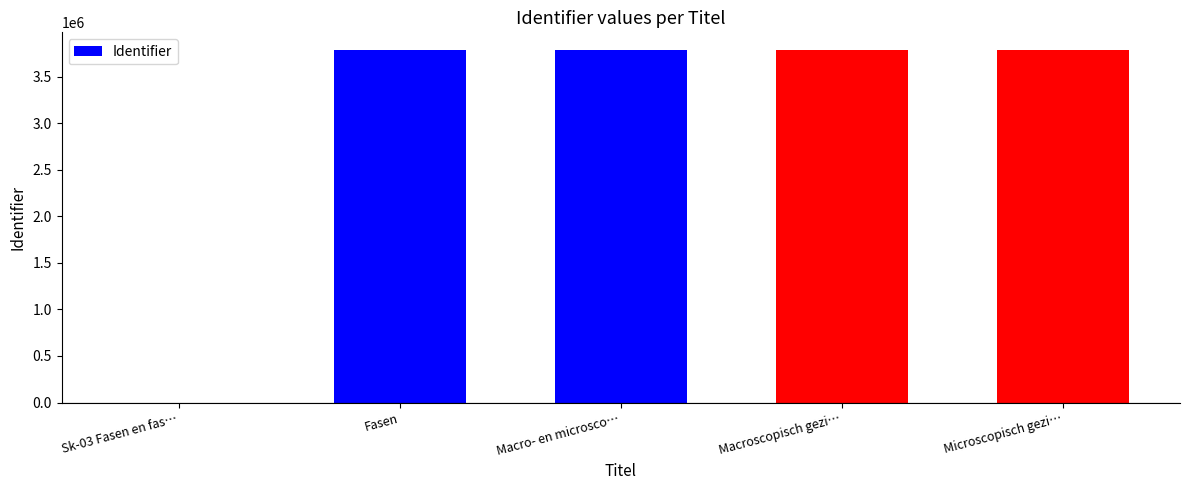

What value does the data have at Macroscopisch gezi…?

3789005